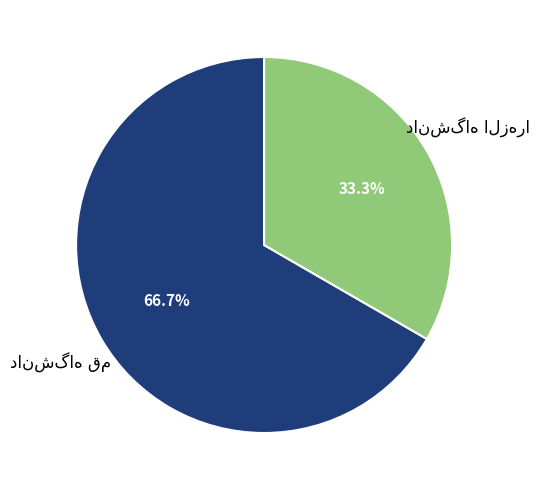

To the nearest percent, what portion does دانشگاه الزهرا represent?

33%